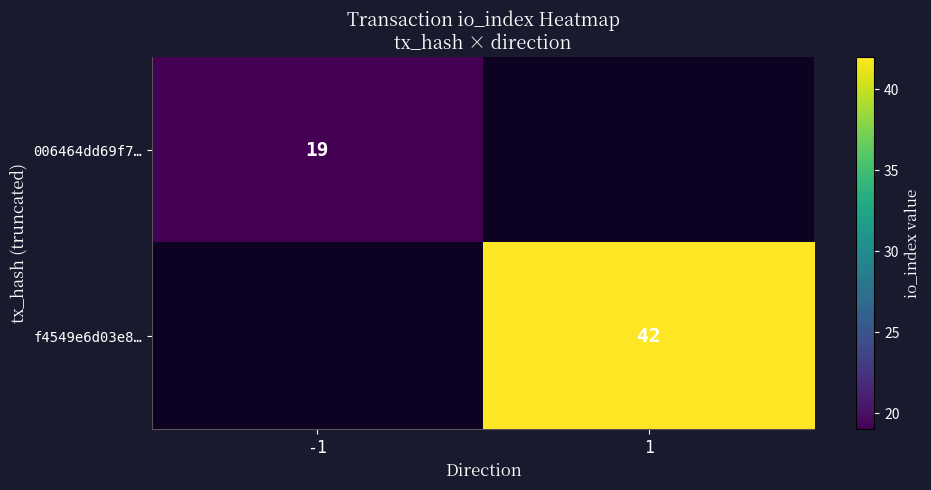

The value of f4549e6d03e8… at 1 is 10. True or false?

False